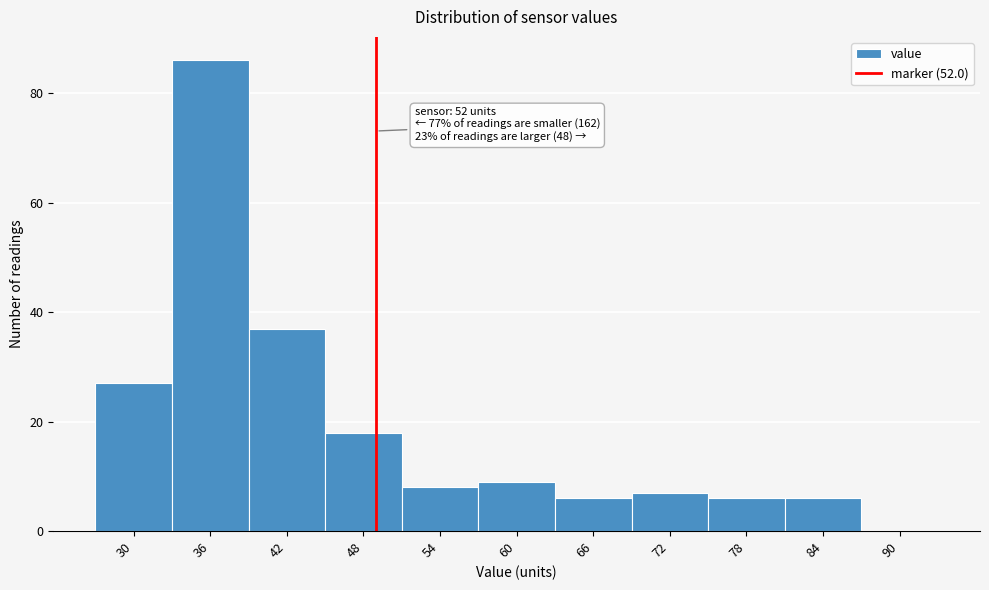

Reading left to right, what are all the values shown in this chart?

30=27	36=86	42=37	48=18	54=8	60=9	66=6	72=7	78=6	84=6	90=0